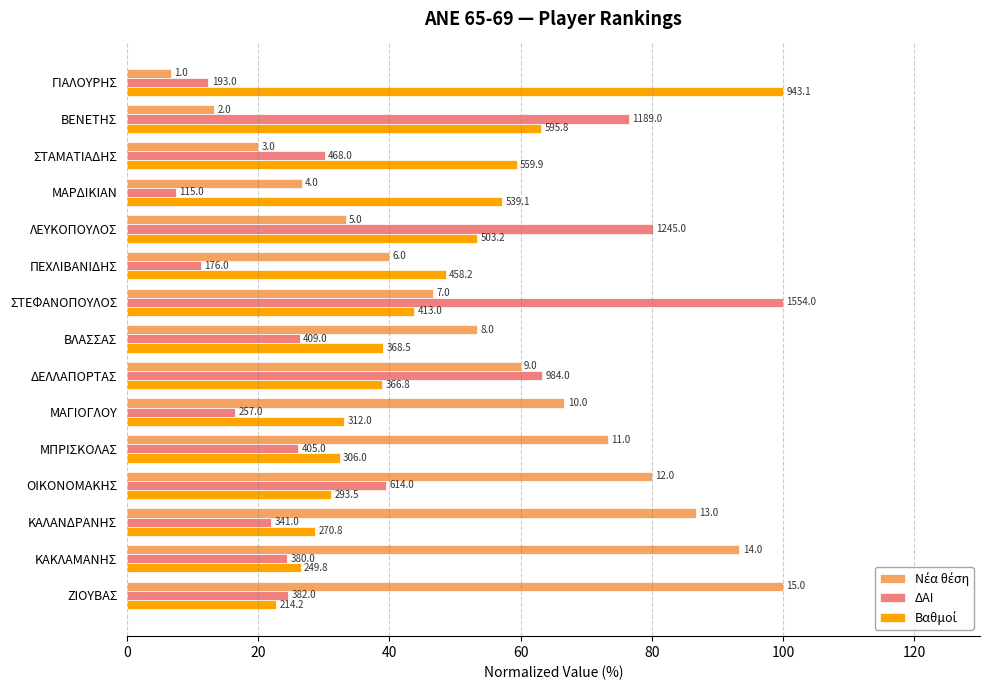

What is the sum of all ΔΑΙ values?

560.6